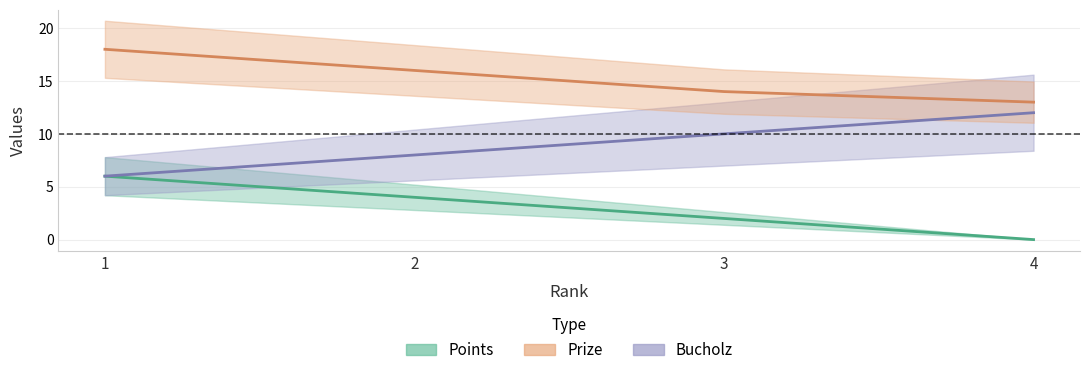

True or false: Bucholz and Points intersect in this chart.

False